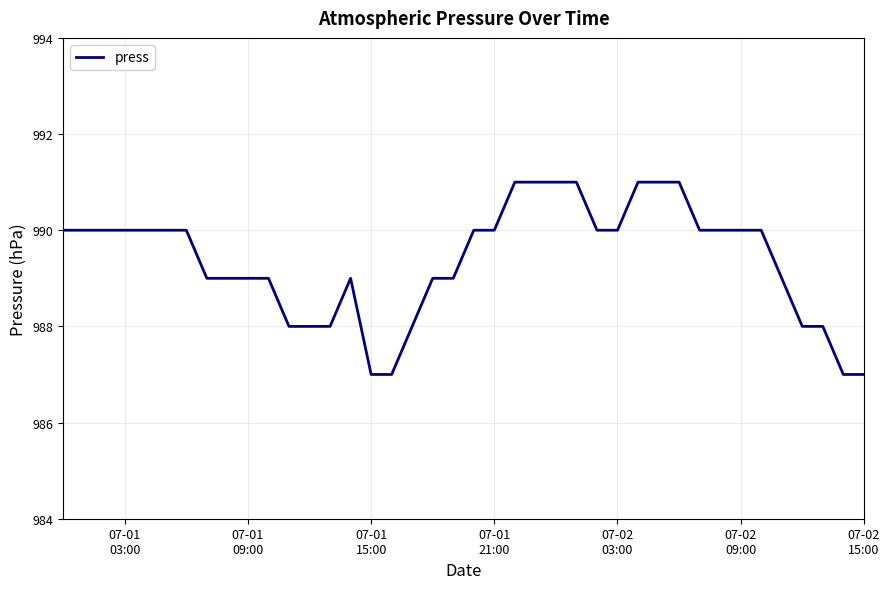

Is this an area chart (filled region under the line)?

No